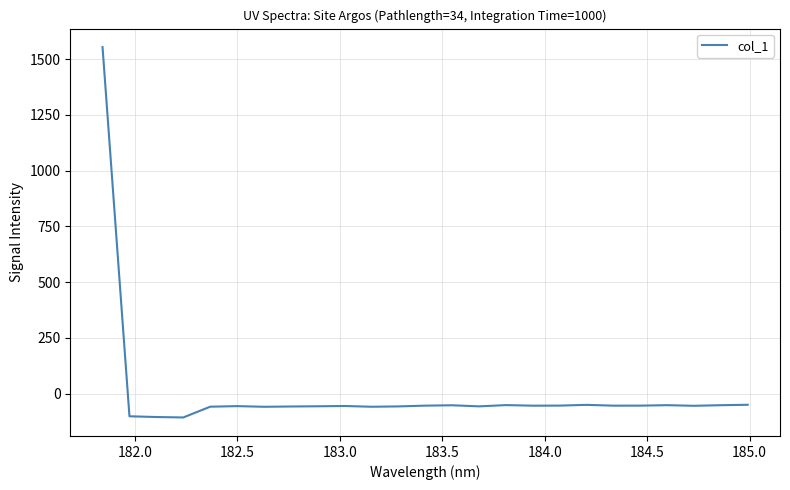

What is the minimum value shown in the chart?

-106.4